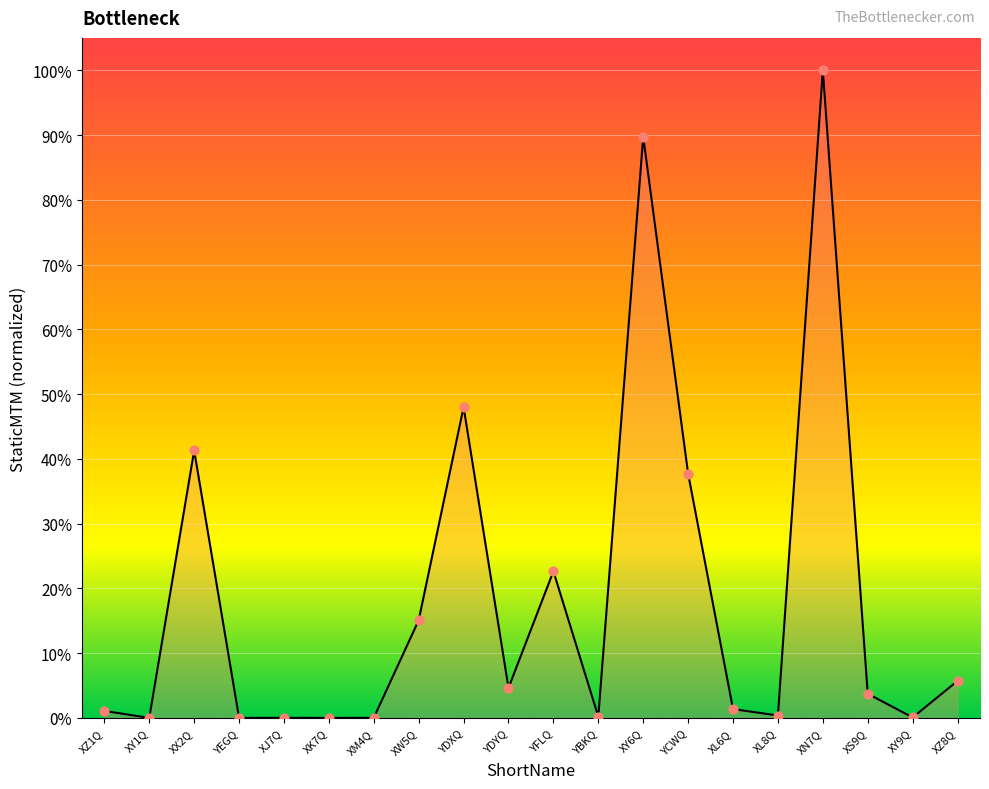

Which has a higher value, YFLQ or XL8Q?

YFLQ